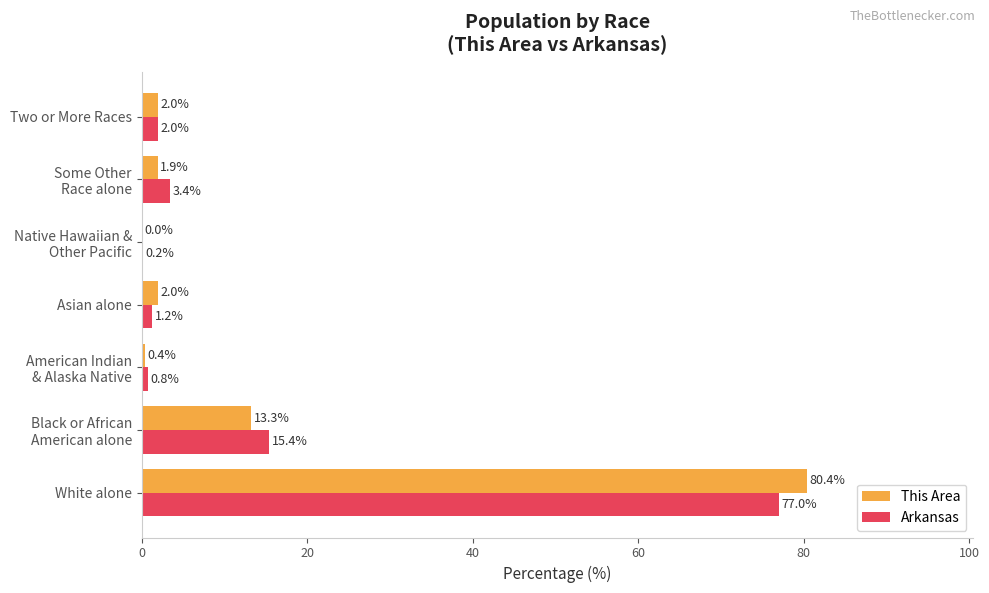

At which category is the sum across all series the highest?

White alone